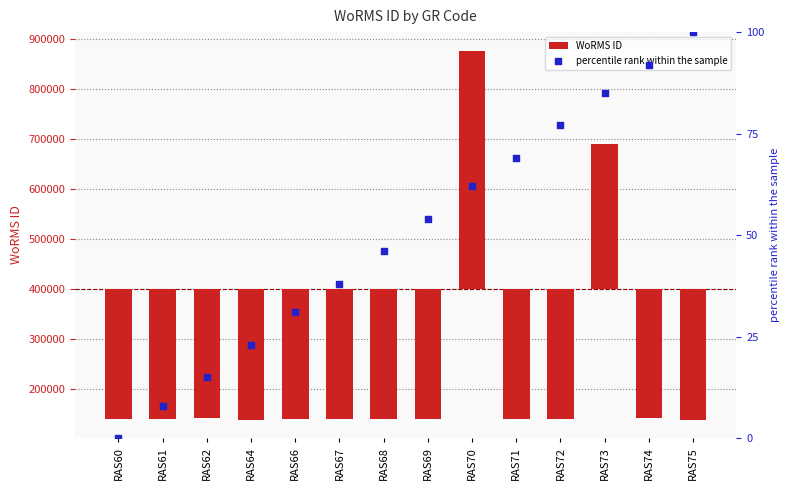

Which series has the widest spread of Y values?

WoRMS ID